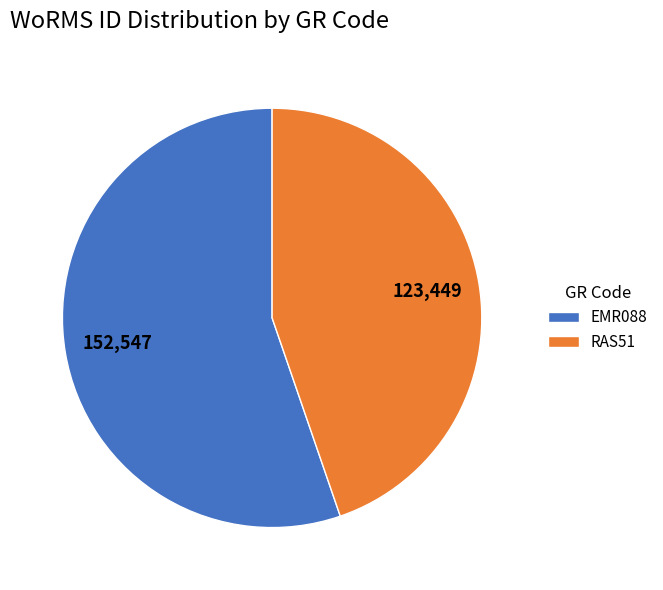

Which category has the biggest portion of the pie?

EMR088